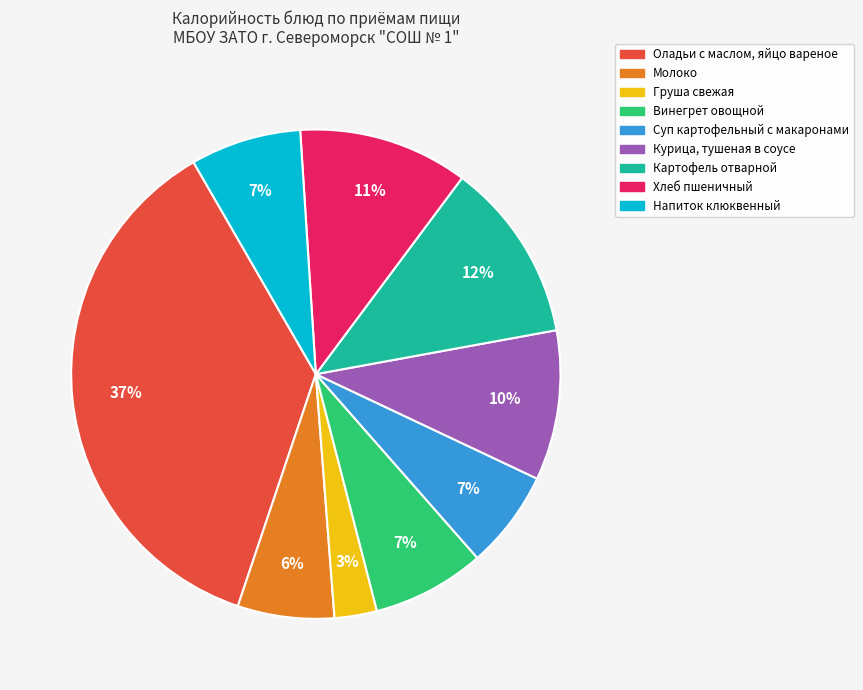

True or false: Картофель отварной accounts for 7% of the total.

False